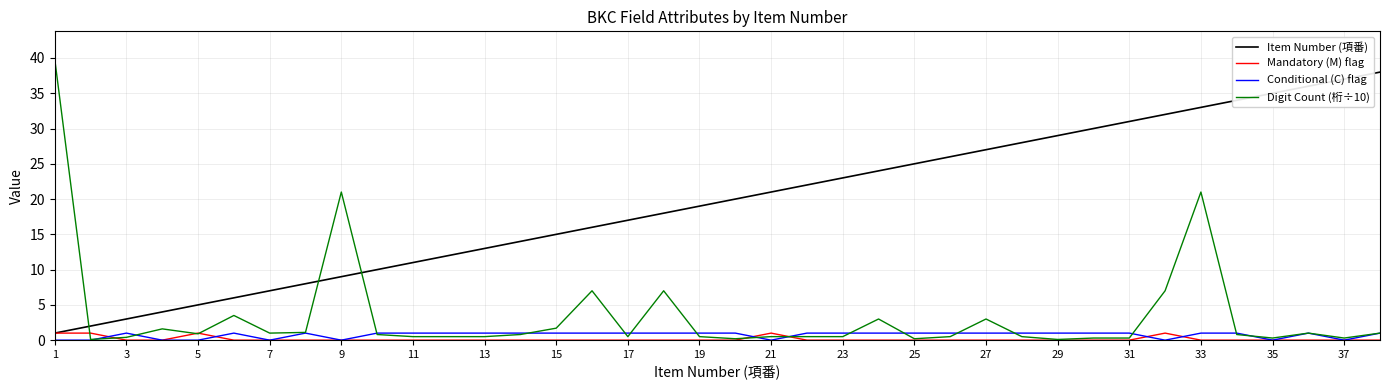

Which series has the largest total across all categories?

Item Number (項番)